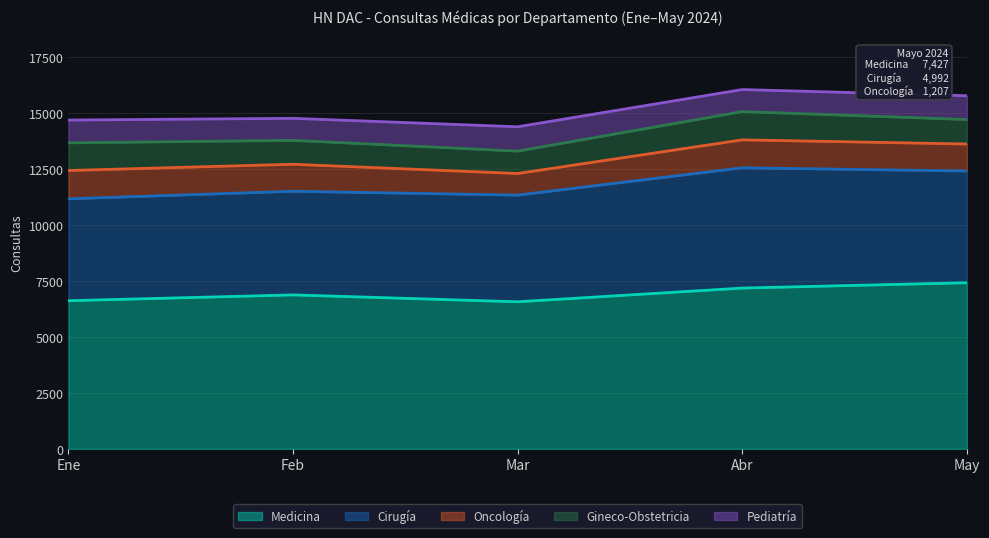

True or false: Oncología has more than 2 points higher than both neighbors.

False